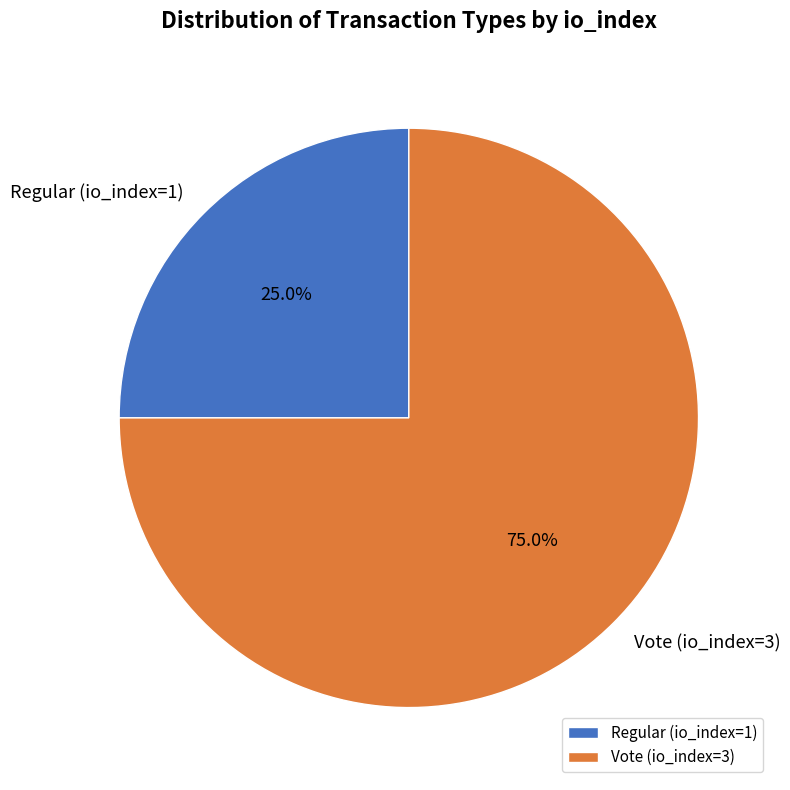

To the nearest percent, what is the combined percentage of Regular (io_index=1) and Vote (io_index=3)?

100%